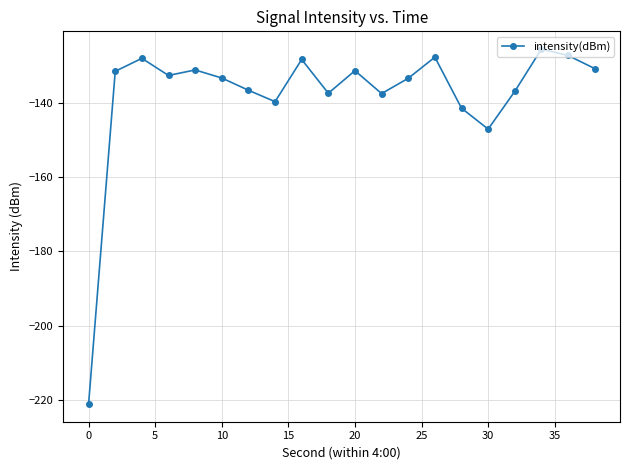

What is the smallest value displayed?

-221.0